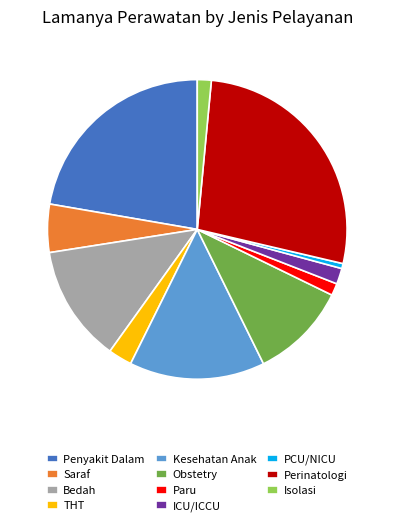

Does Penyakit Dalam account for over 50% of the chart?

No